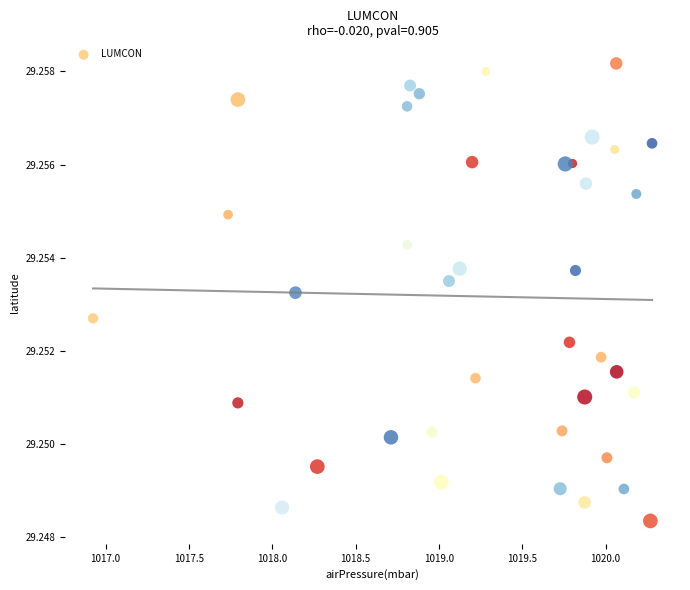

What is the range of X values (max minus min)?

3.4